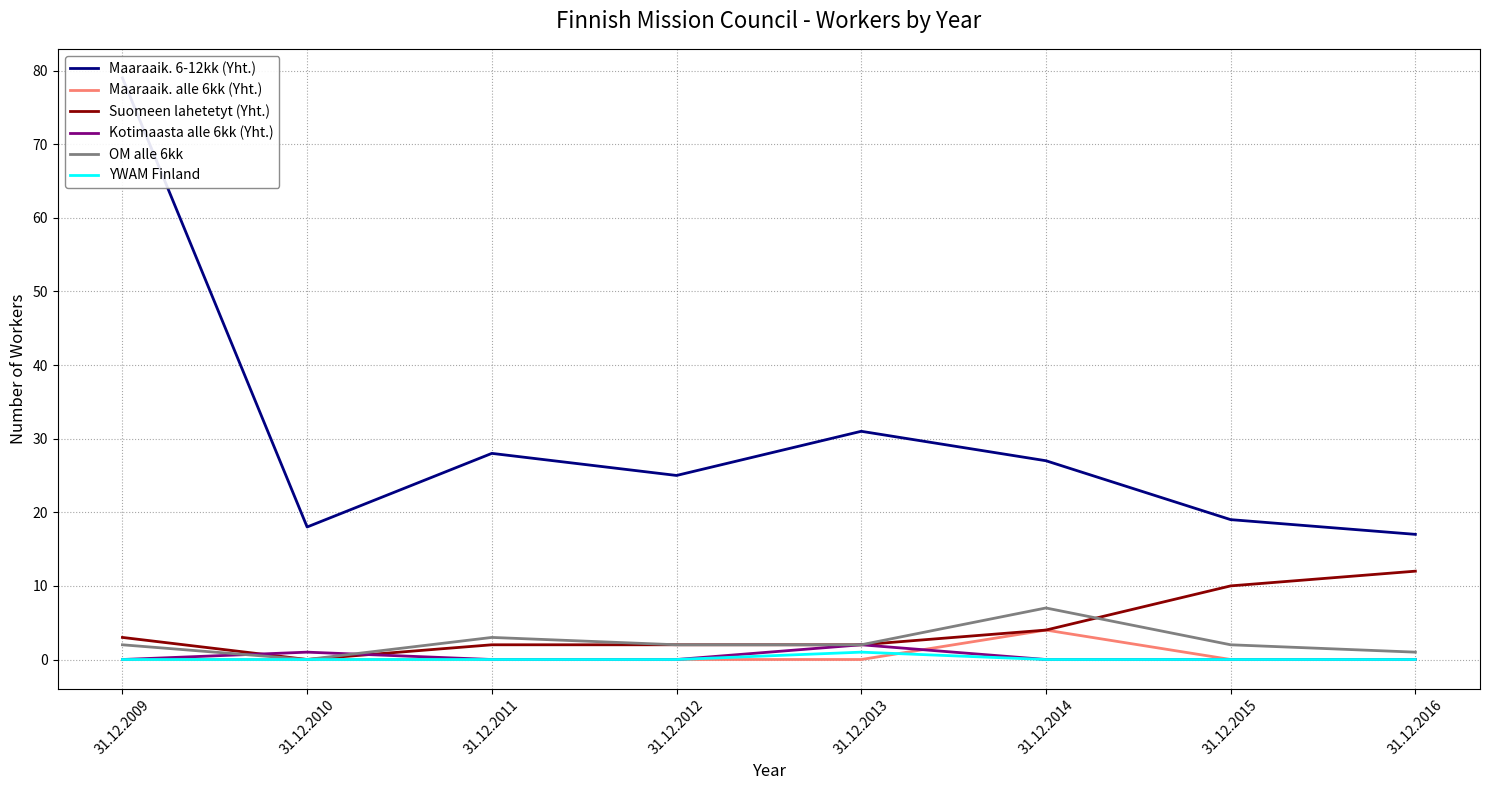

In OM alle 6kk, how many points are higher than both neighbors (excluding endpoints)?

2